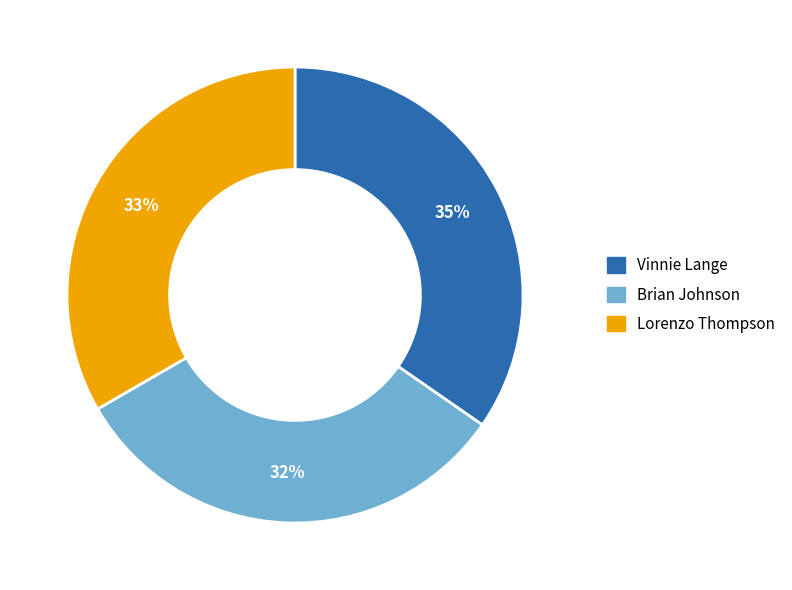

To the nearest percent, what portion does Brian Johnson represent?

32%